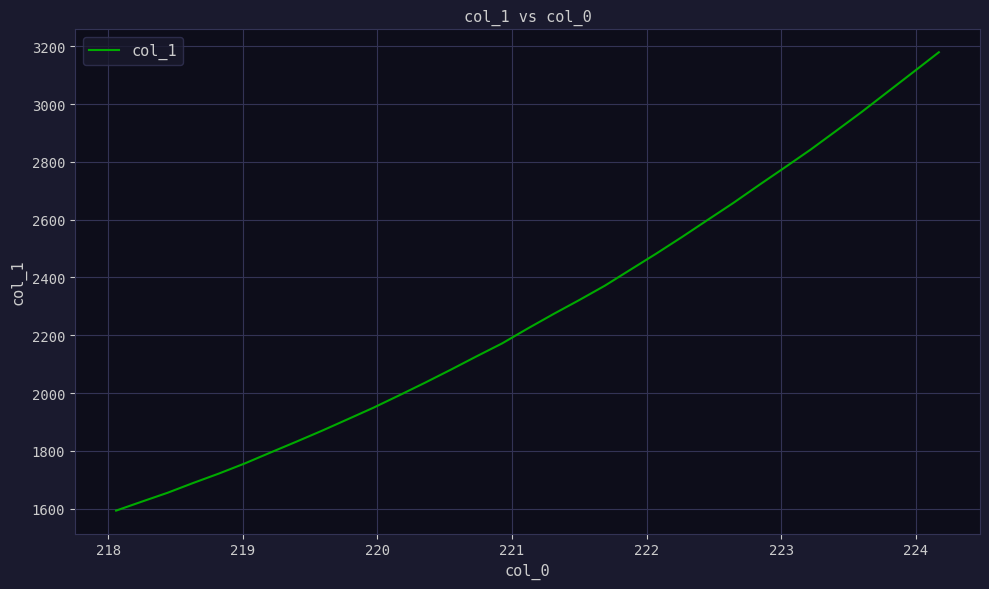

Reading right to left, extract all data points from this chart.

3179.5	3110.5	3041.9	2973.2	2907.4	2842.2	2780.8	2720.0	2658.1	2599.3	2540.1	2482.7	2427.3	2371.7	2321.7	2273.5	2223.5	2171.8	2126.7	2080.6	2035.6	1992.1	1949.3	1909.4	1869.7	1831.6	1794.3	1756.5	1721.6	1689.0	1654.9	1624.3	1593.2